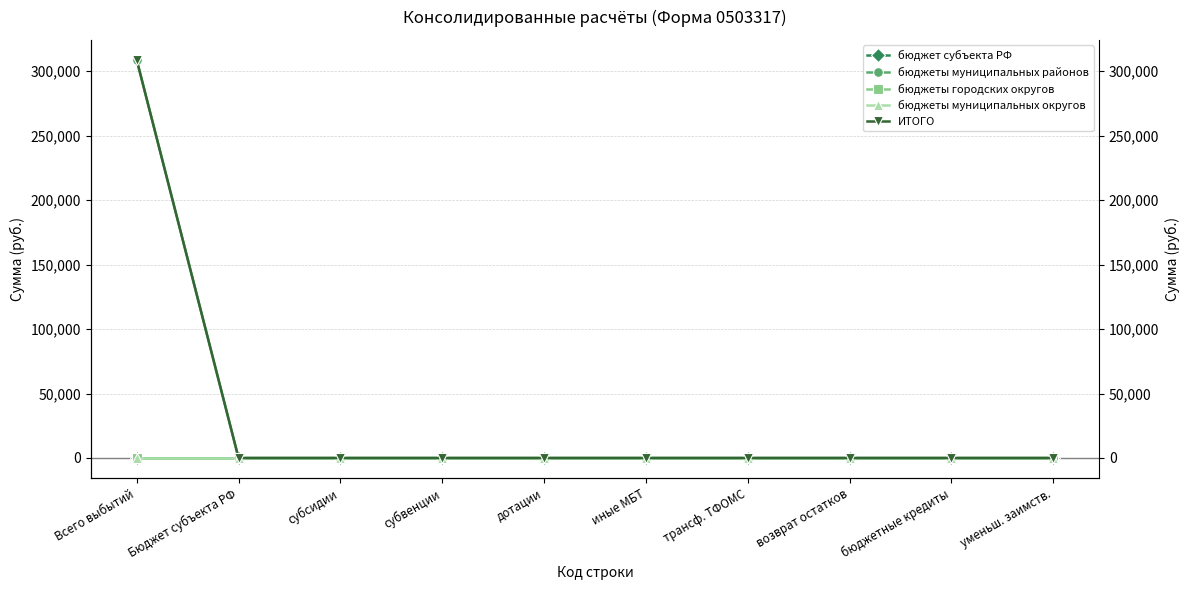

How many lines are shown in the chart?

5